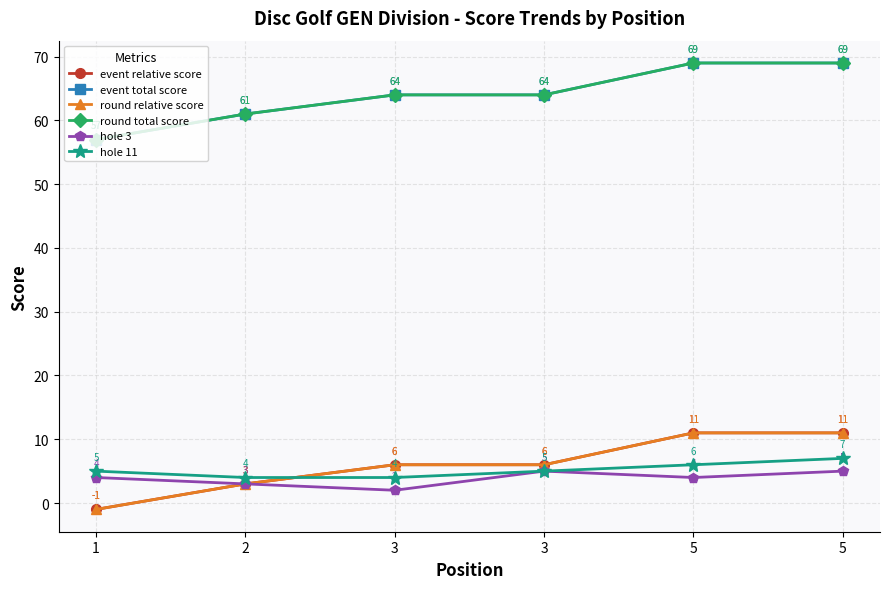

Is the value of hole 3 at 3 greater than the value of round total score at 5?

No